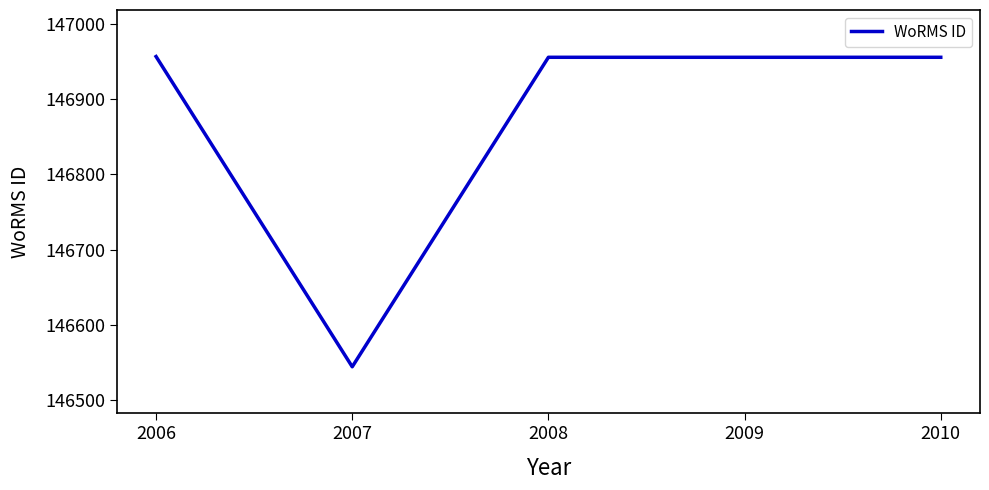

Does the chart display data point markers on the line(s)?

No